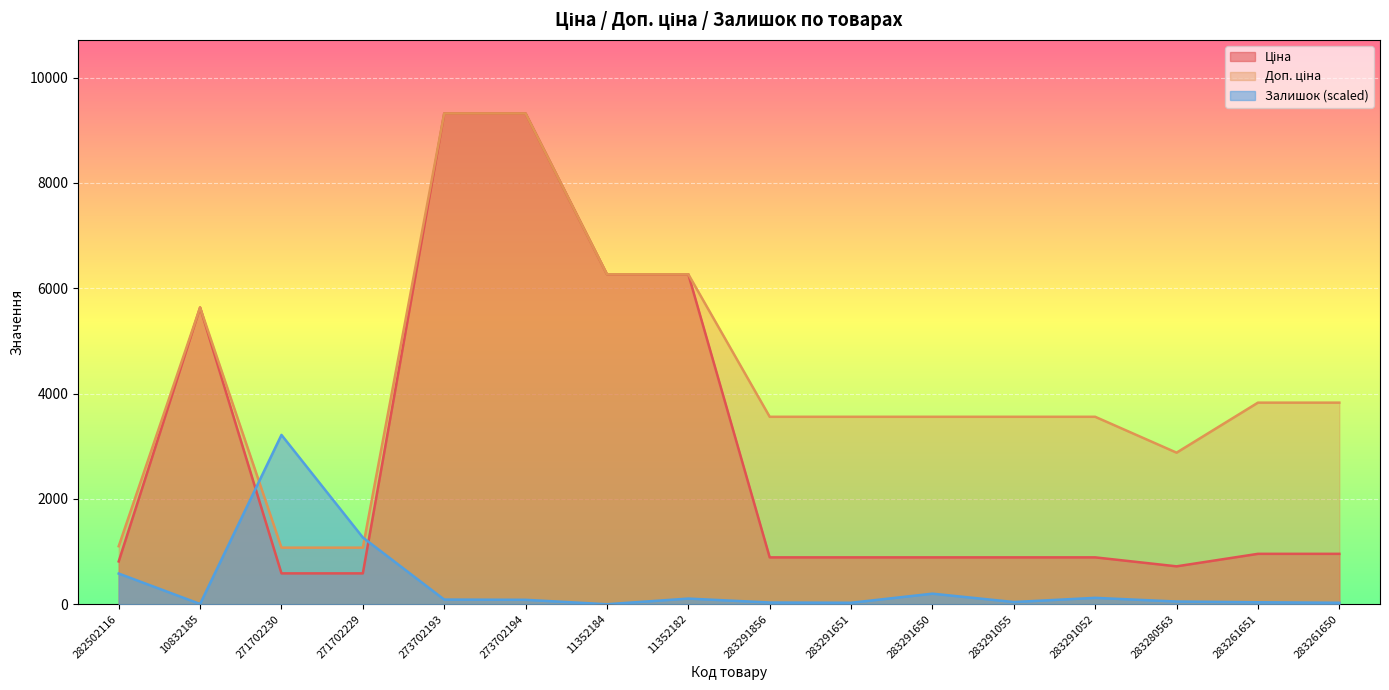

The value of Залишок at 282502116 is 758.9. True or false?

False